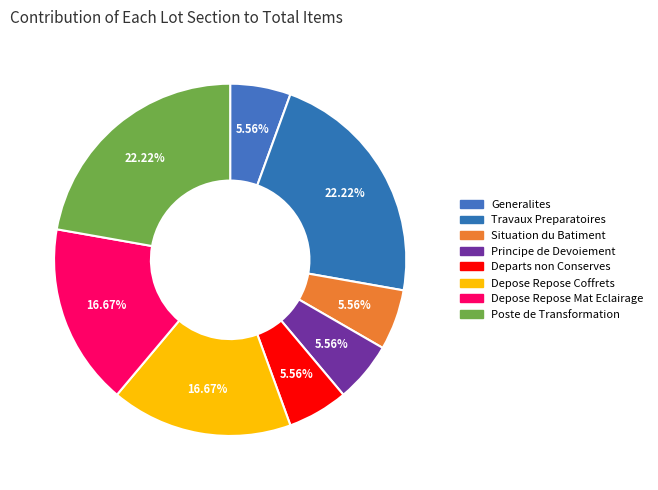

Count the number of slices in the pie.

8